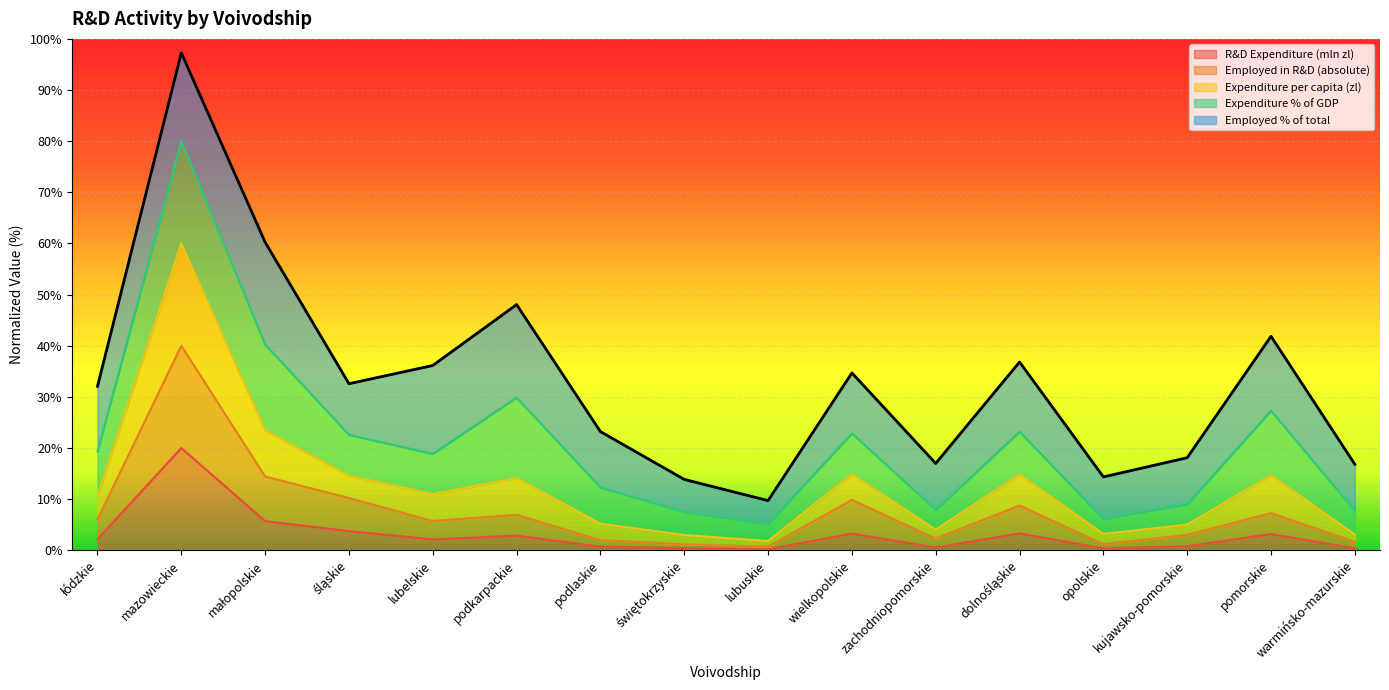

What is the difference between the Employed in R&D (absolute) values at lubuskie and świętokrzyskie?

0.4